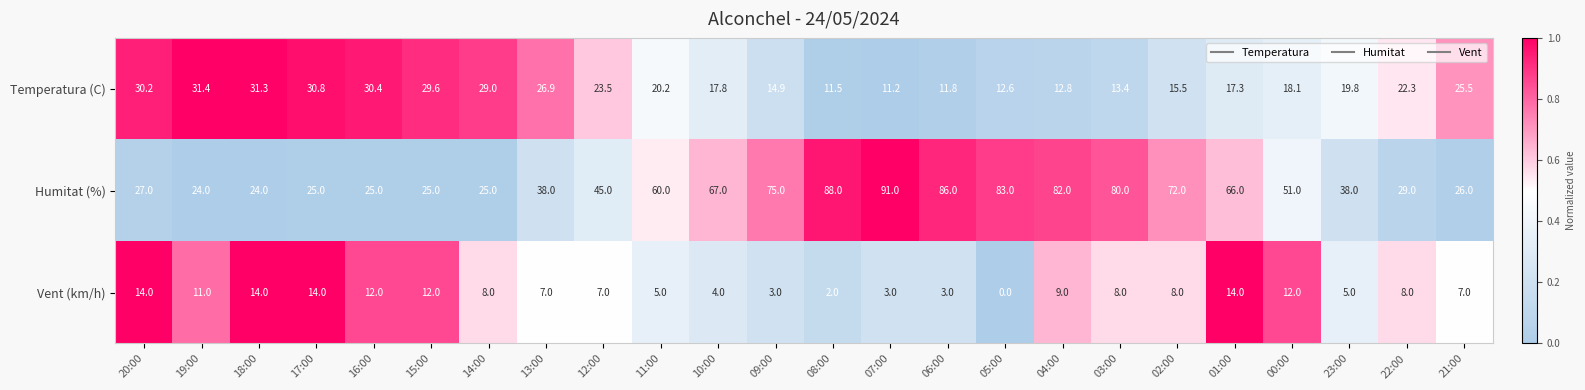

How many series are shown in this chart?

3